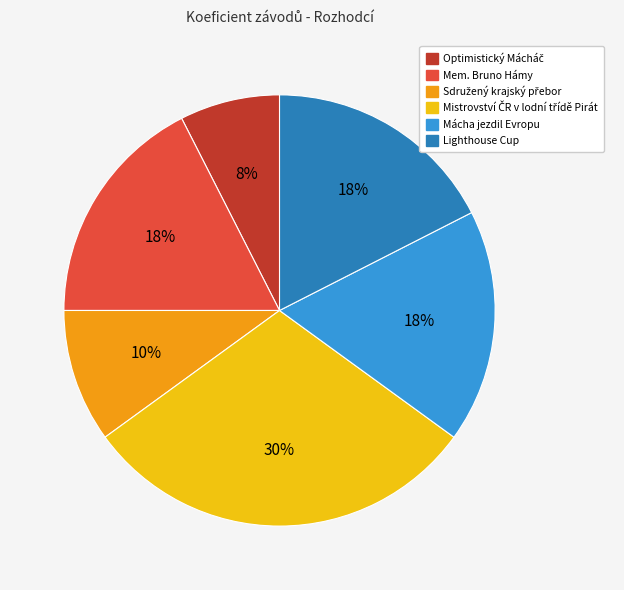

Is there any slice that represents more than half of the pie?

No